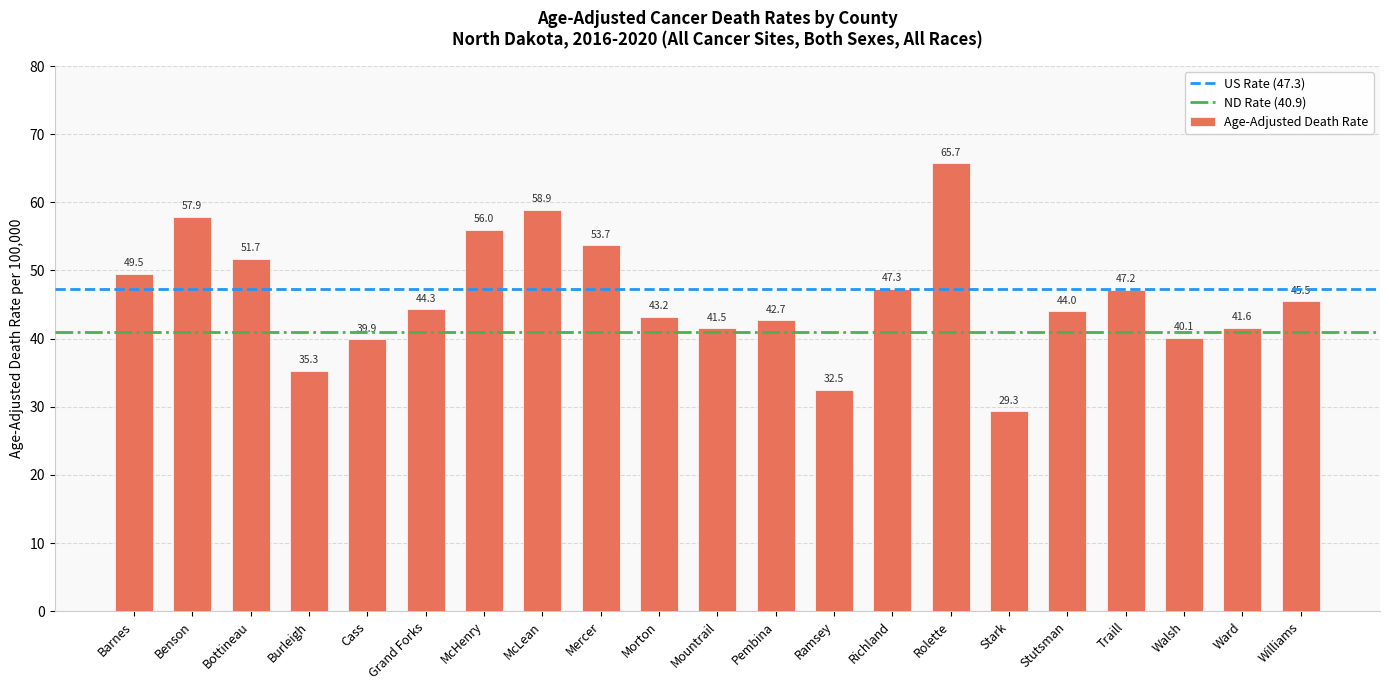

Between Walsh and Ramsey, which is larger?

Walsh